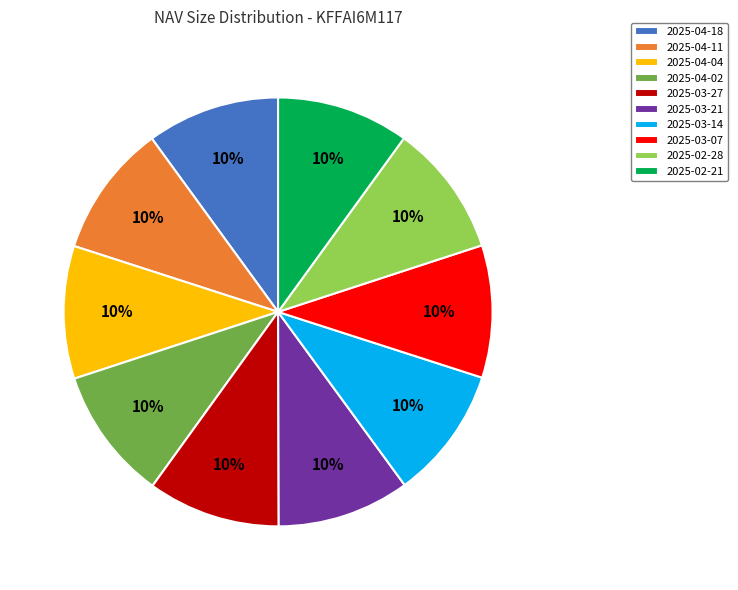

True or false: 2025-03-21 accounts for 10% of the total.

True